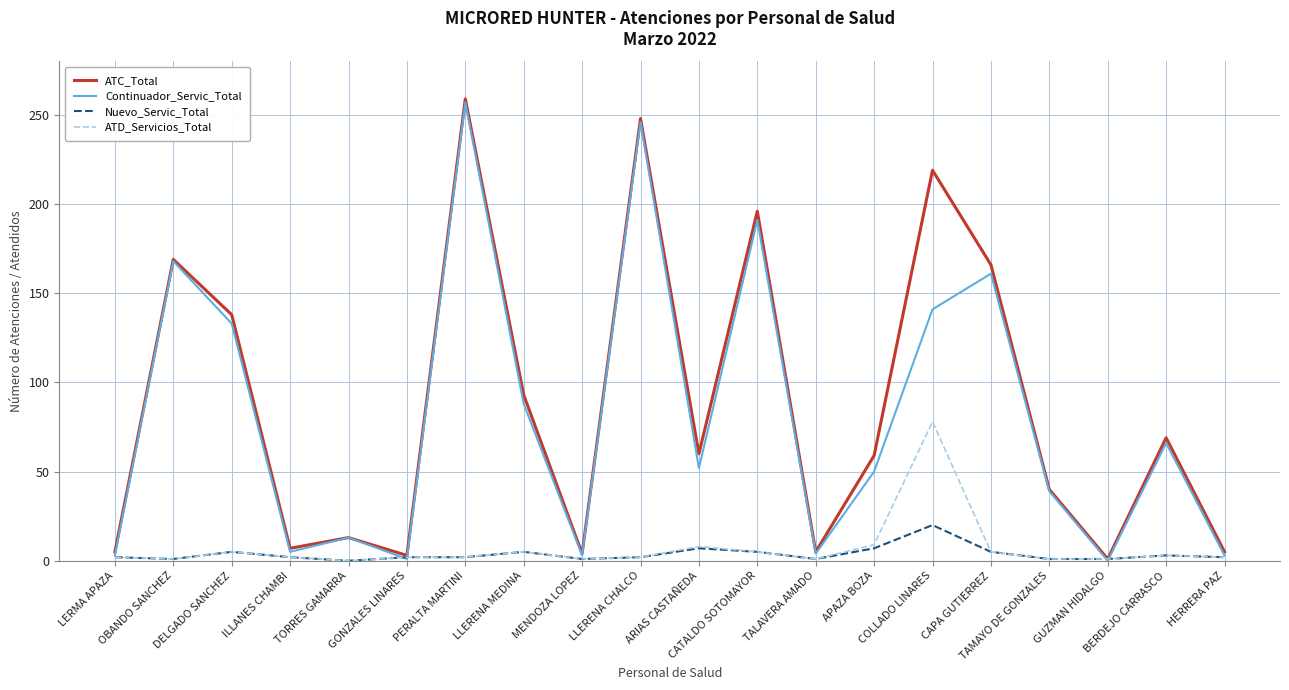

Which series has the largest range (max minus min)?

ATC_Total